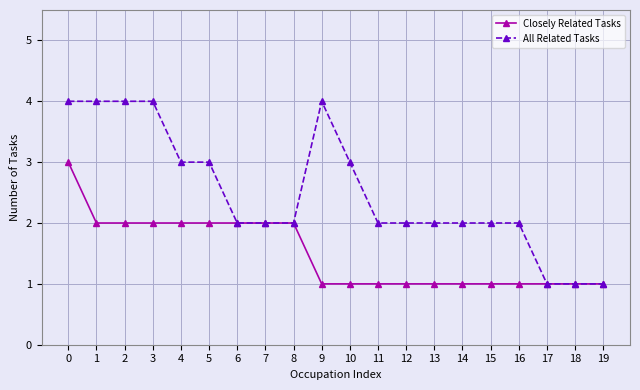

List the series in order of their peak value, highest first.

All Related Tasks, Closely Related Tasks